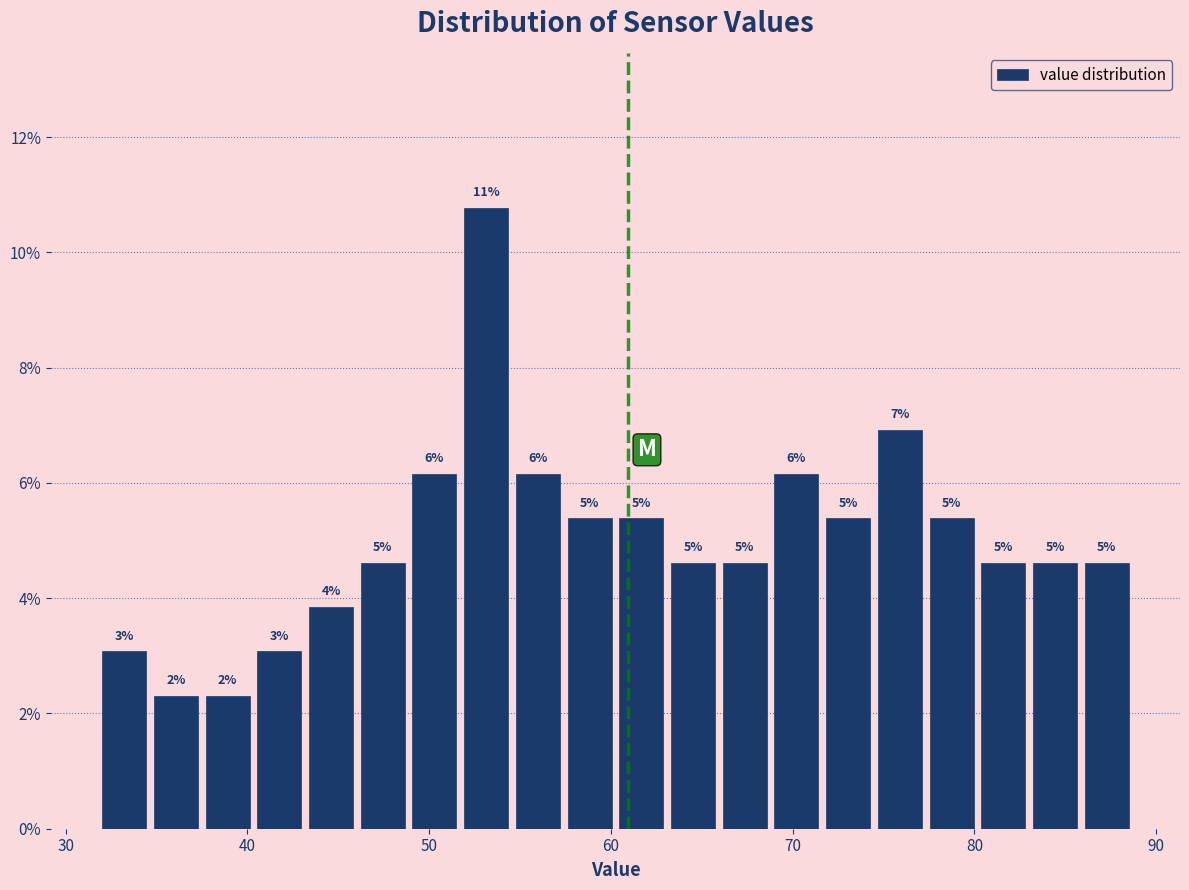

Read against the x-axis, roughly where is the centre of the tallest bar?

53